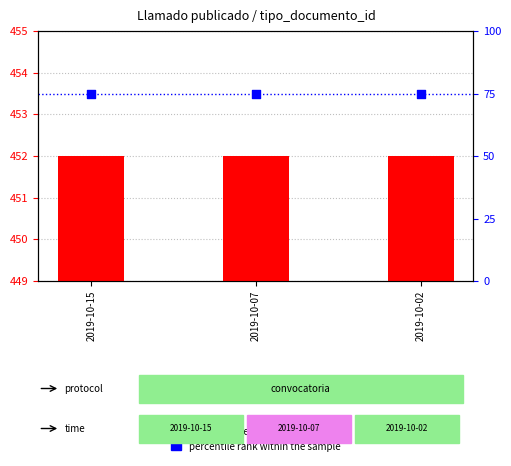

At how many categories does at least one series exceed 243?

3